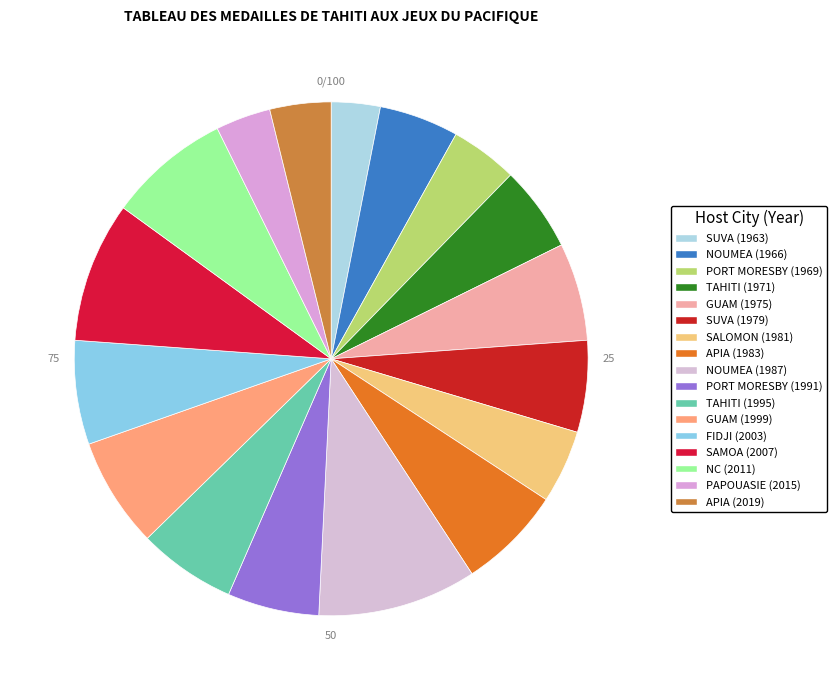

Is there any slice that represents more than half of the pie?

No